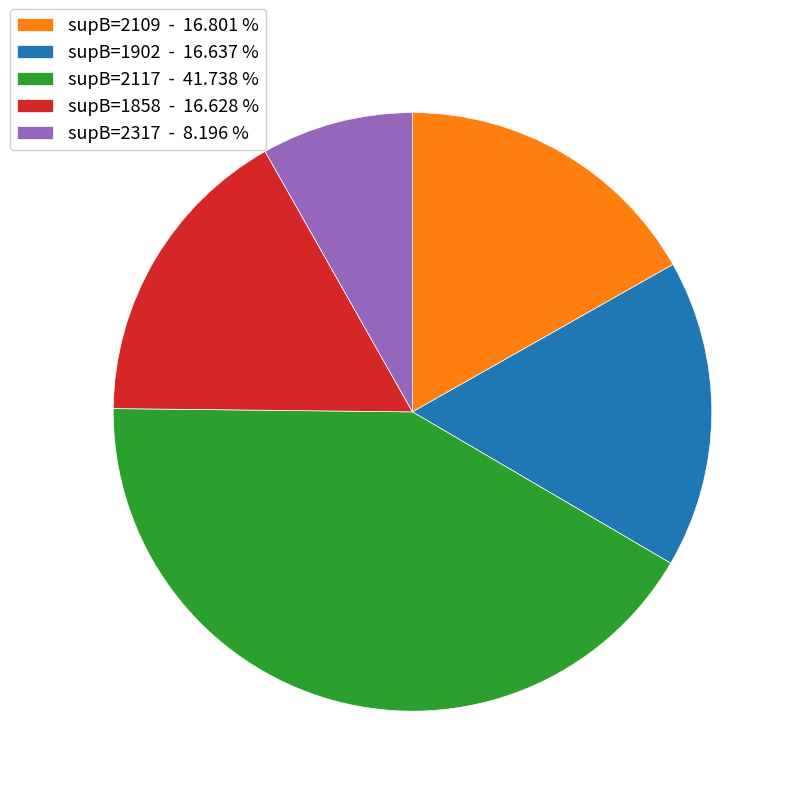

Is the sum of supB=2317 - 8.196 % and supB=1858 - 16.628 % greater than half?

No